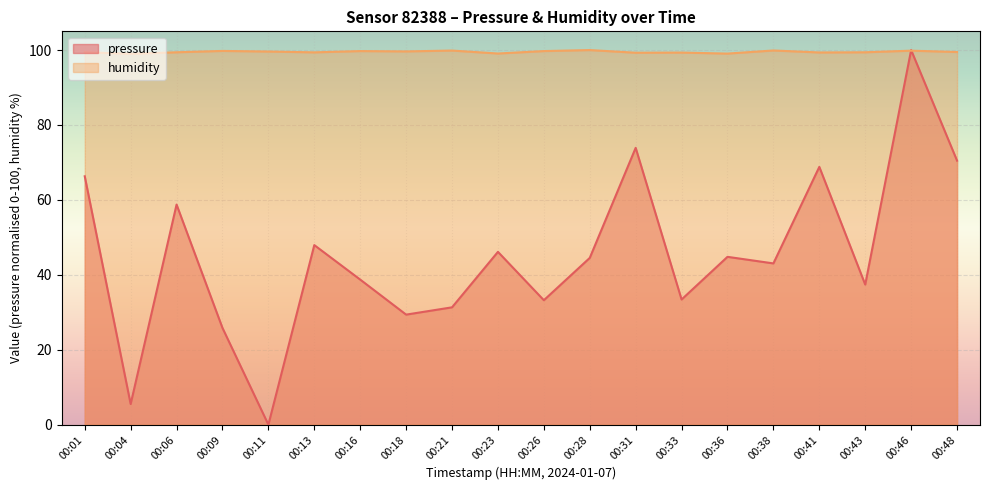

What is the total value across all series at 00:11?

99.6